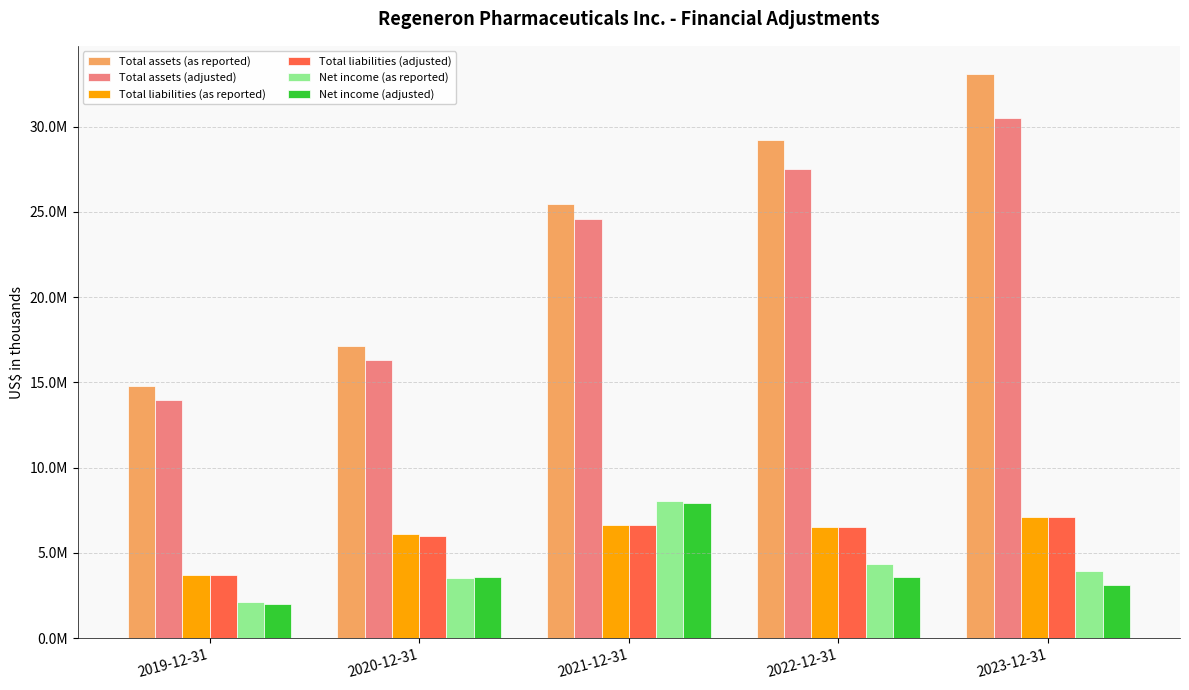

What is the highest value of the Total liabilities (as reported) series?

7107100